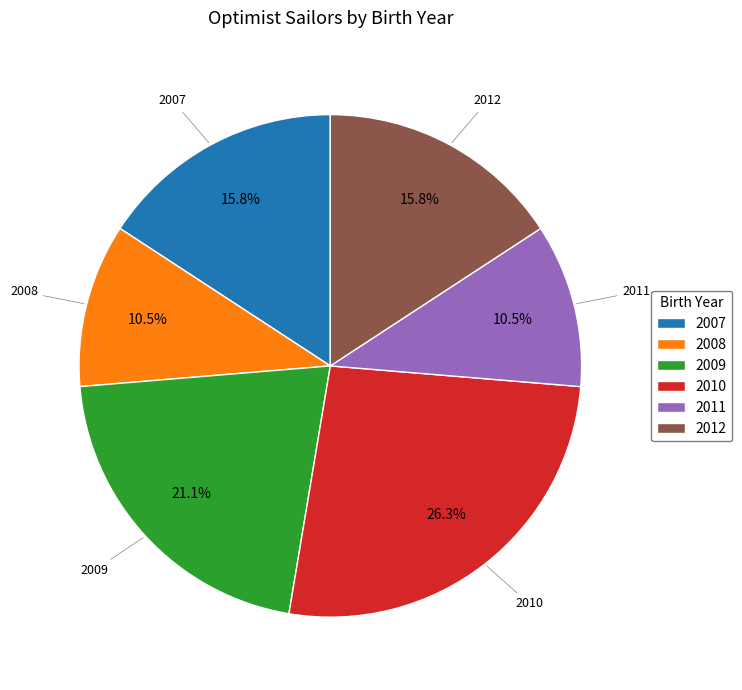

Between 2009 and 2007, which is larger?

2009